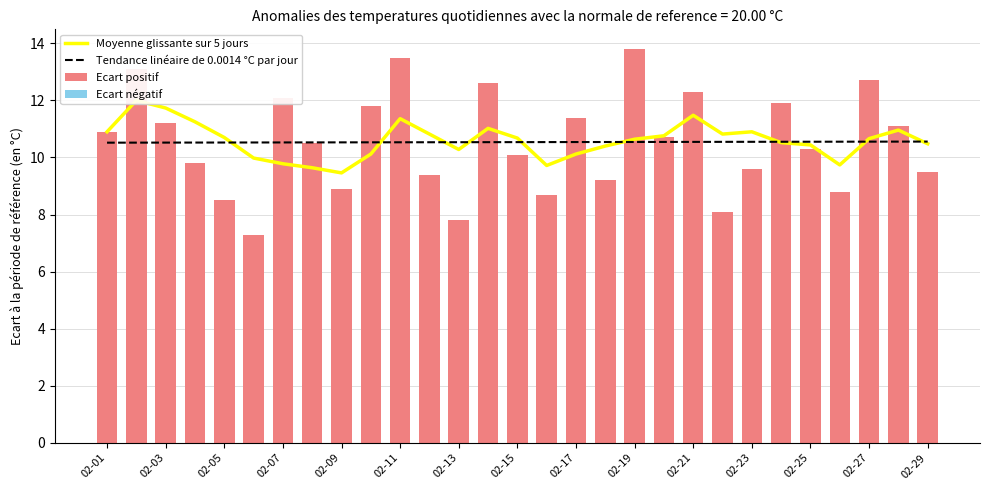

What is the maximum value for Moyenne glissante sur 5 jours?

12.0